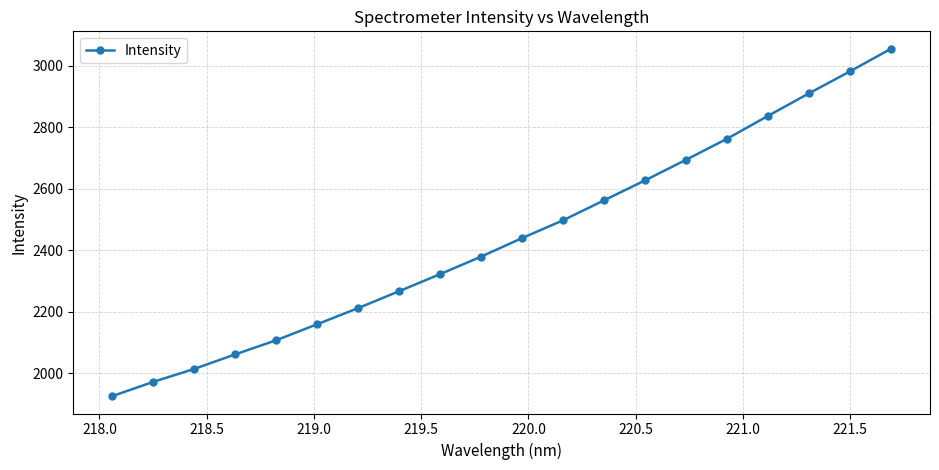

What is the minimum value shown in the chart?

1925.6